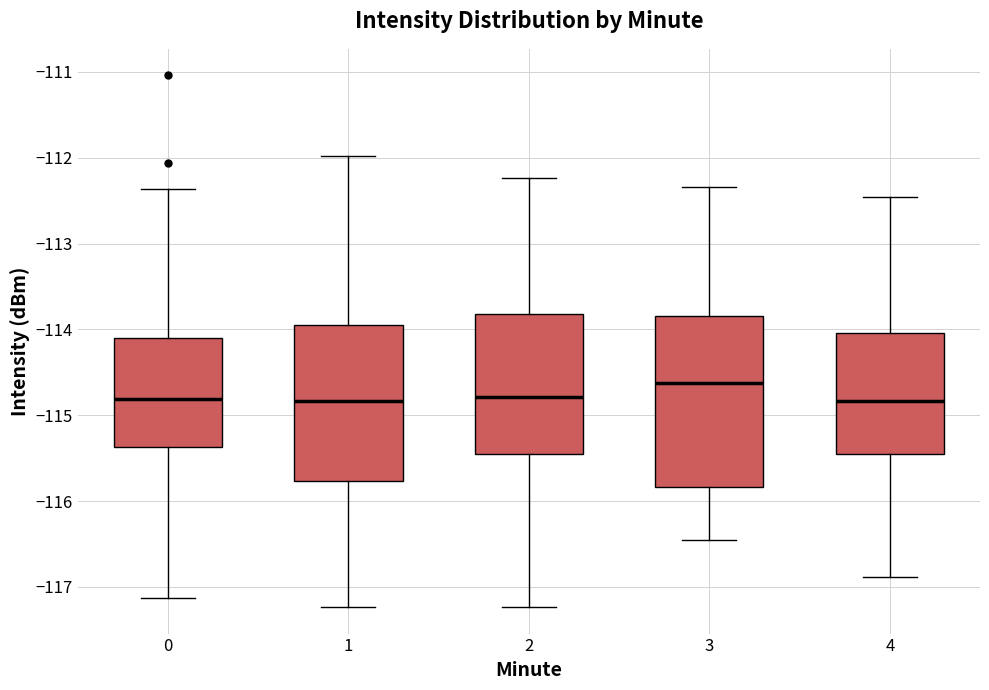

Reading left to right, transcribe this box plot: for each box, give where its median line is, the range the box spans, and where its two whiskers end, as read against the y-axis. The values are not printed on the chart, so give them approximately, as read against the axis.

0: median -114.8, box -115.4 to -114.1, whiskers -117.1 to -112.4
1: median -114.8, box -115.8 to -114.0, whiskers -117.2 to -112.0
2: median -114.8, box -115.5 to -113.8, whiskers -117.2 to -112.2
3: median -114.6, box -115.8 to -113.8, whiskers -116.5 to -112.3
4: median -114.8, box -115.5 to -114.0, whiskers -116.9 to -112.5